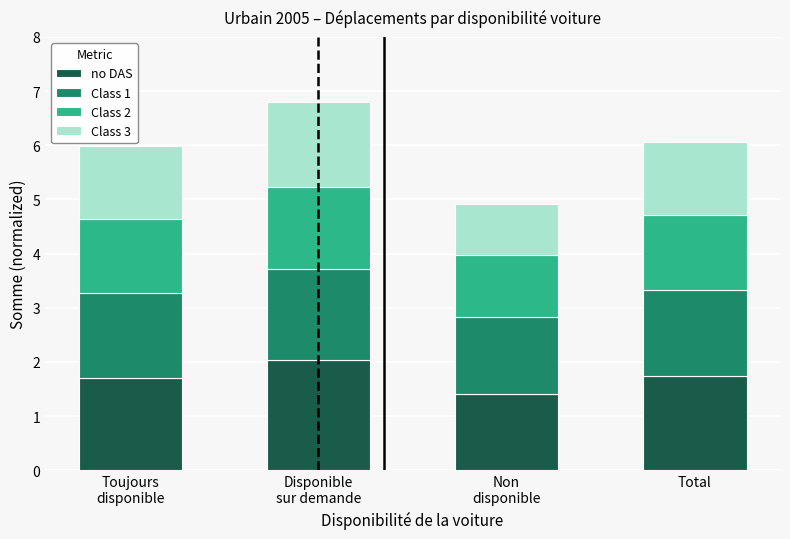

What is the maximum value for no DAS?

2.0